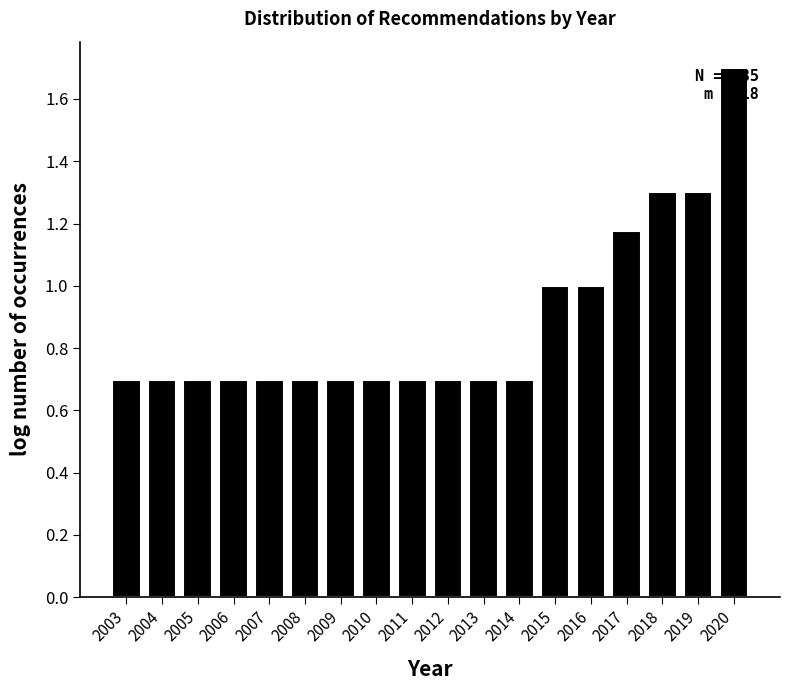

What is the change in value from 2009 to 2019?

+0.6